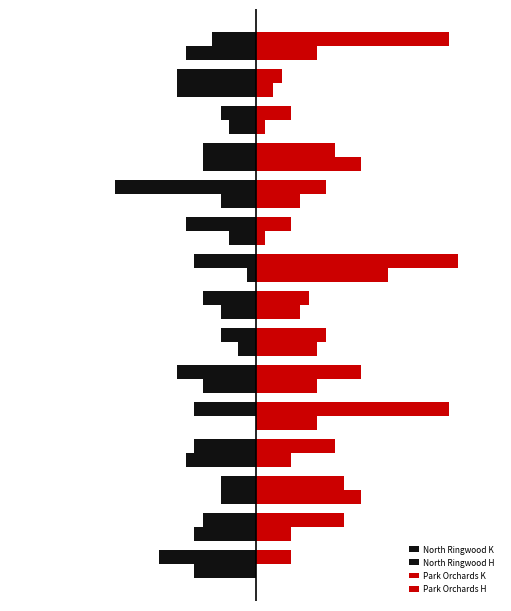

What is the value of the Park Orchards K bar at the 1st from the left?

4